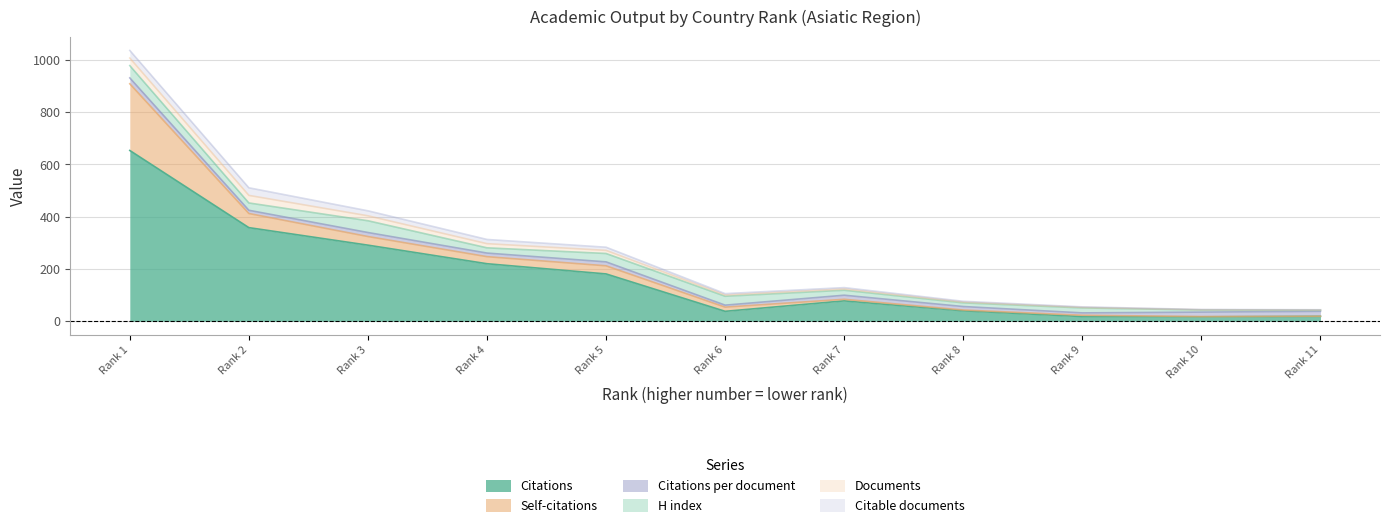

Which series has the largest total across all categories?

Citations